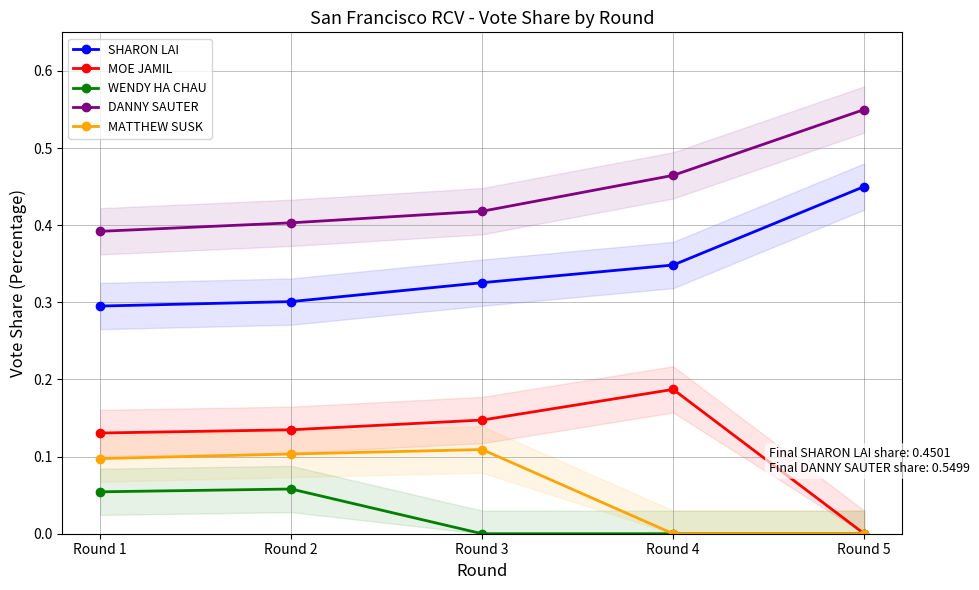

Reading left to right, what are all the values shown in this chart?

SHARON LAI: Round 1=0.3	Round 2=0.3	Round 3=0.3	Round 4=0.3	Round 5=0.5
MOE JAMIL: Round 1=0.1	Round 2=0.1	Round 3=0.1	Round 4=0.2	Round 5=0.0
WENDY HA CHAU: Round 1=0.1	Round 2=0.1	Round 3=0.0	Round 4=0.0	Round 5=0.0
DANNY SAUTER: Round 1=0.4	Round 2=0.4	Round 3=0.4	Round 4=0.5	Round 5=0.5
MATTHEW SUSK: Round 1=0.1	Round 2=0.1	Round 3=0.1	Round 4=0.0	Round 5=0.0